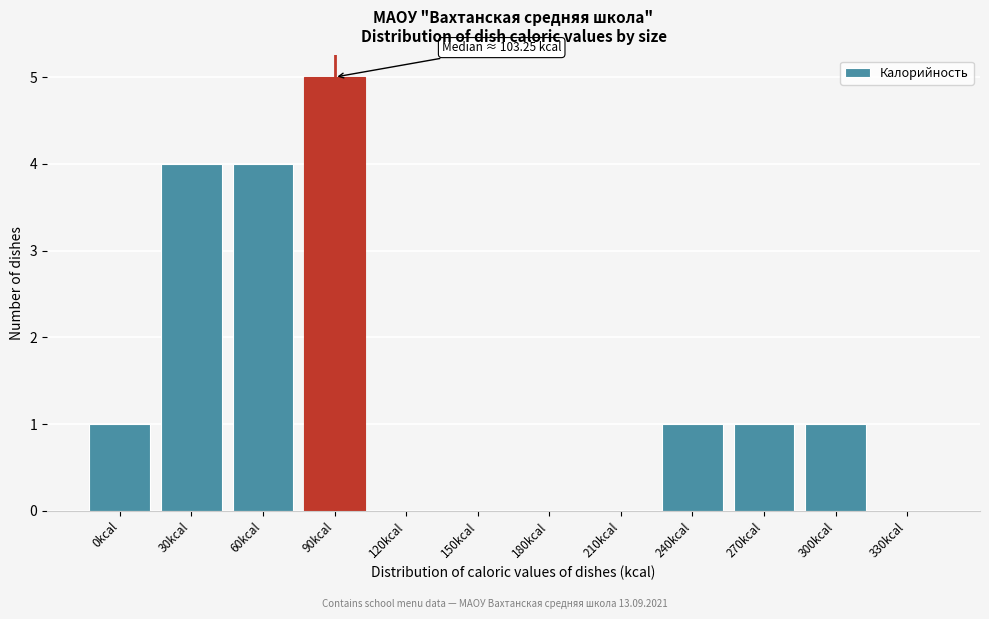

Reading left to right, extract all data points from this chart.

0kcal=1	30kcal=4	60kcal=4	90kcal=5	120kcal=0	150kcal=0	180kcal=0	210kcal=0	240kcal=1	270kcal=1	300kcal=1	330kcal=0